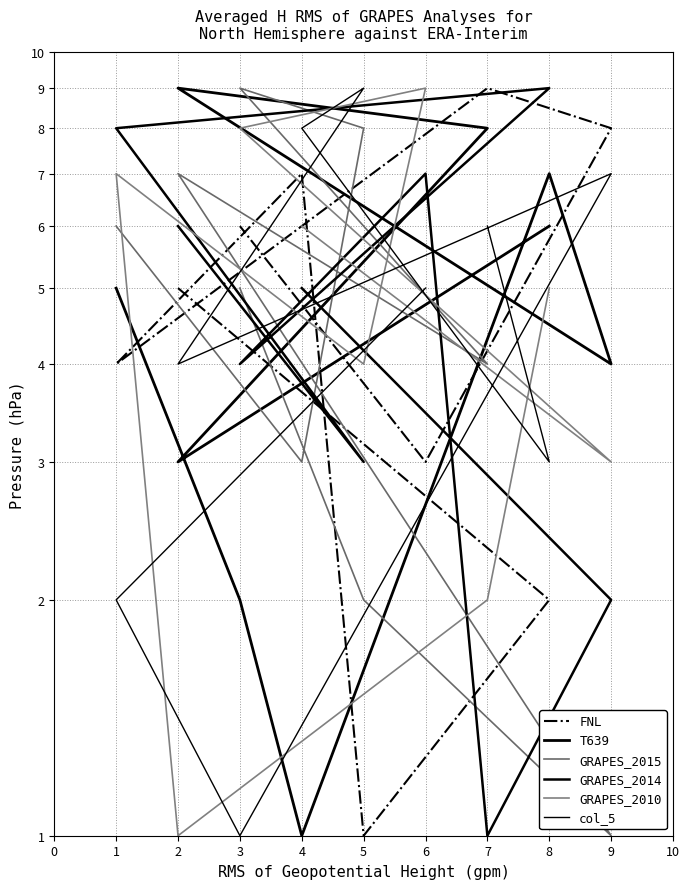

True or false: GRAPES_2015 and GRAPES_2014 intersect in this chart.

False